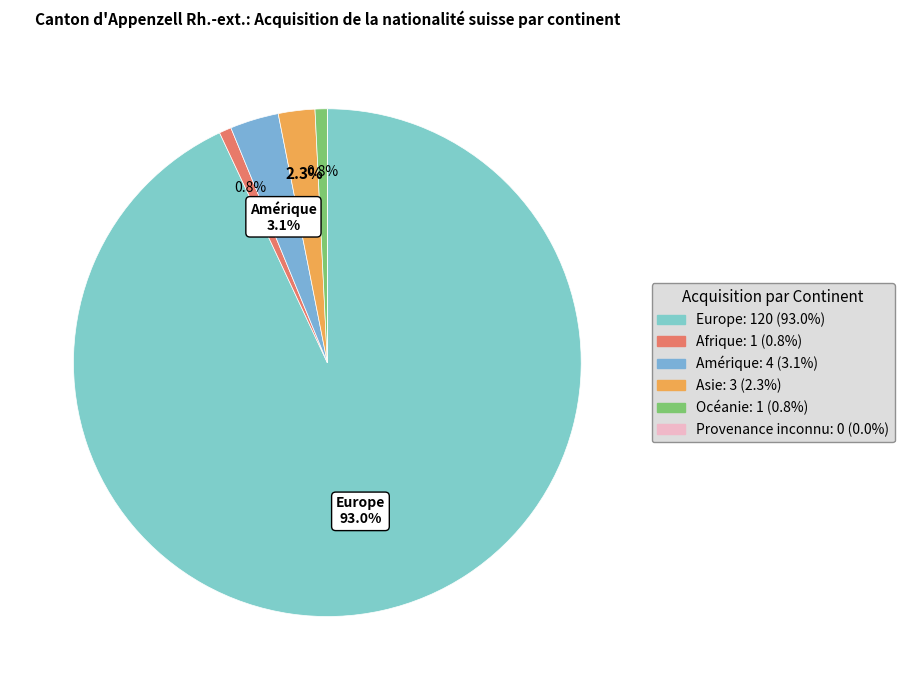

How many slices are in this pie chart?

6